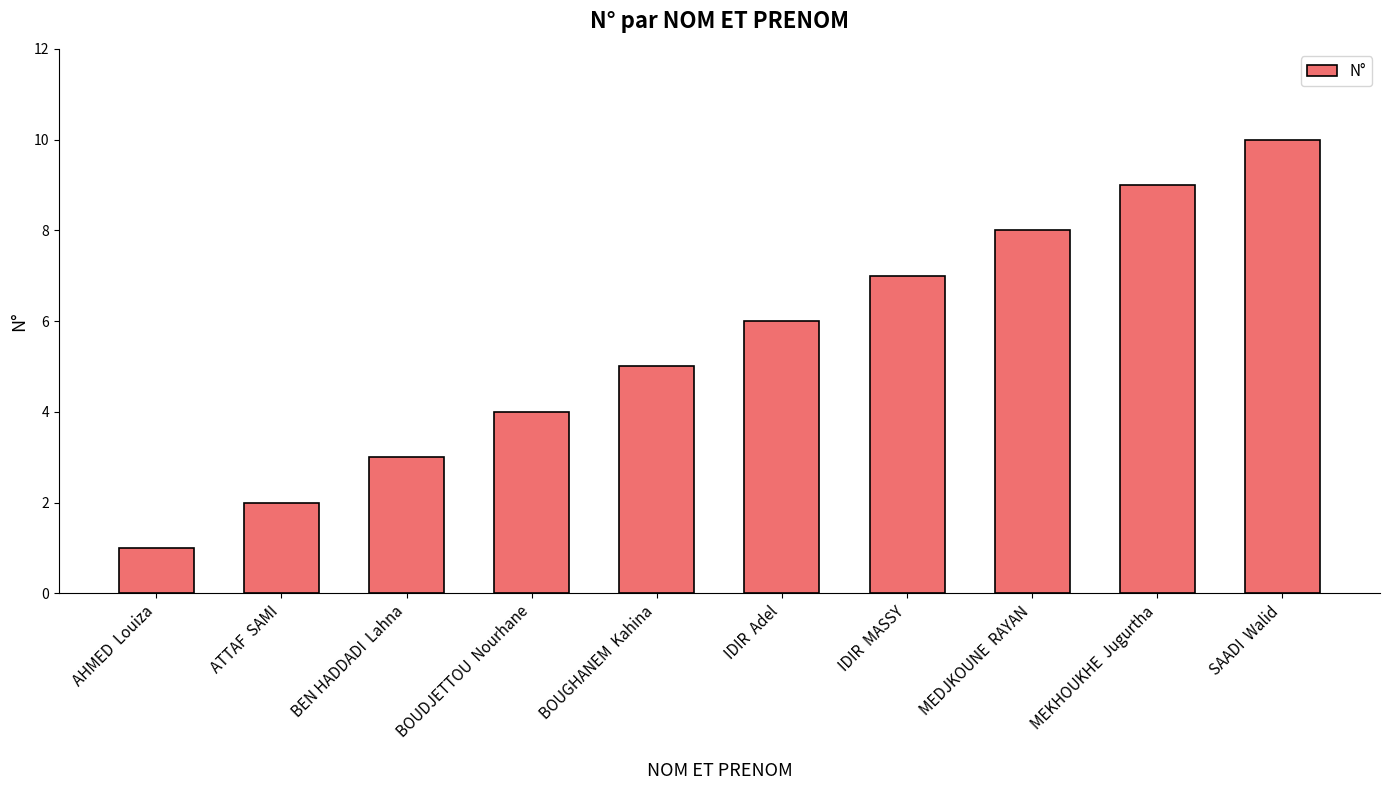

Reading left to right, what are all the values shown in this chart?

AHMED  Louiza=1	ATTAF  SAMI=2	BEN HADDADI  Lahna=3	BOUDJETTOU  Nourhane=4	BOUGHANEM  Kahina=5	IDIR  Adel=6	IDIR  MASSY=7	MEDJKOUNE  RAYAN=8	MEKHOUKHE  Jugurtha=9	SAADI  Walid=10